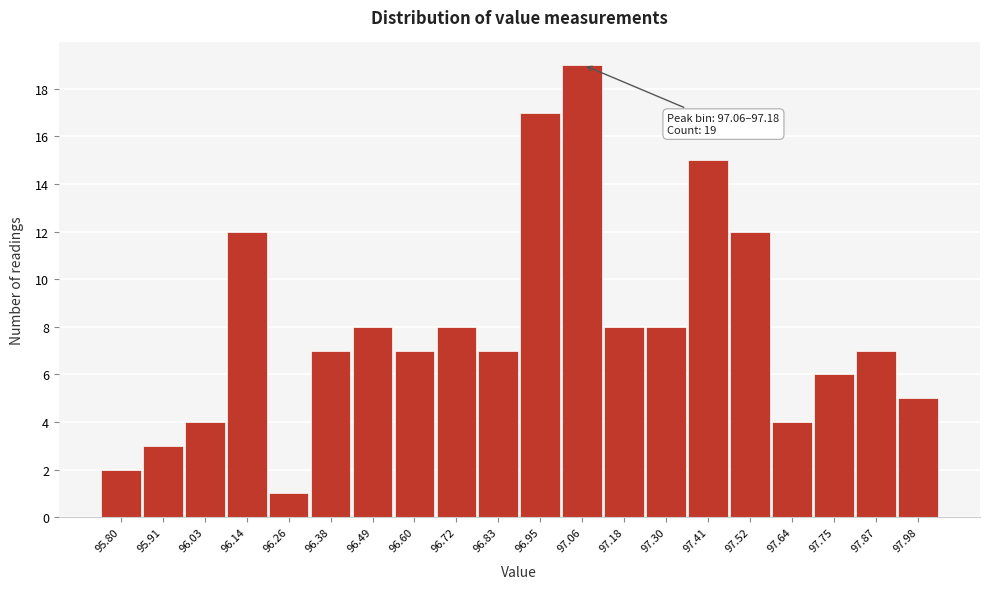

Reading left to right, extract all data points from this chart.

95.80=2	95.91=3	96.03=4	96.14=12	96.26=1	96.38=7	96.49=8	96.60=7	96.72=8	96.83=7	96.95=17	97.06=19	97.18=8	97.30=8	97.41=15	97.52=12	97.64=4	97.75=6	97.87=7	97.98=5